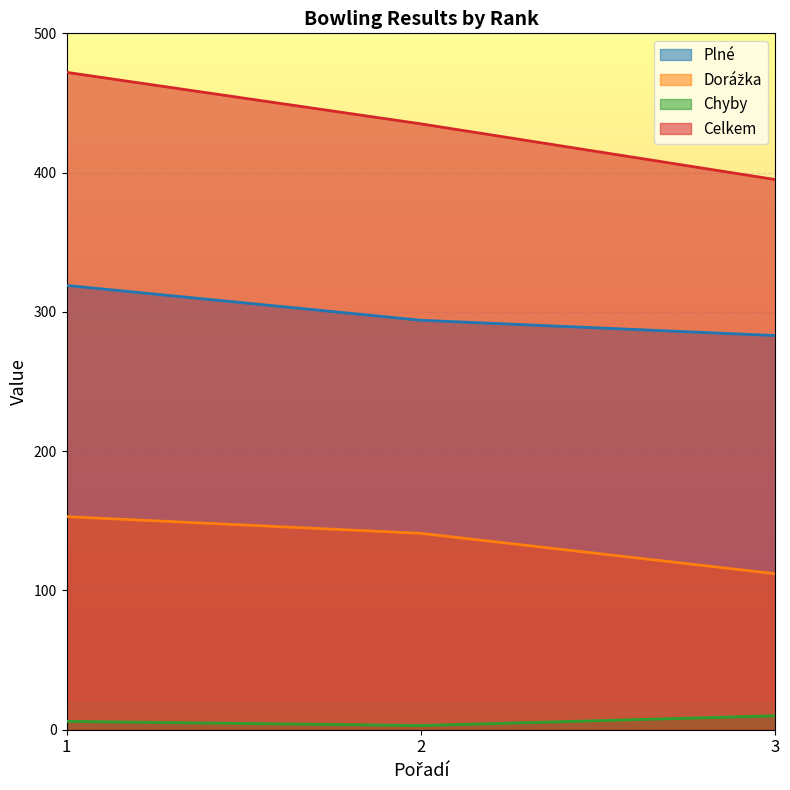

What is the sum of all Dorážka values?

406